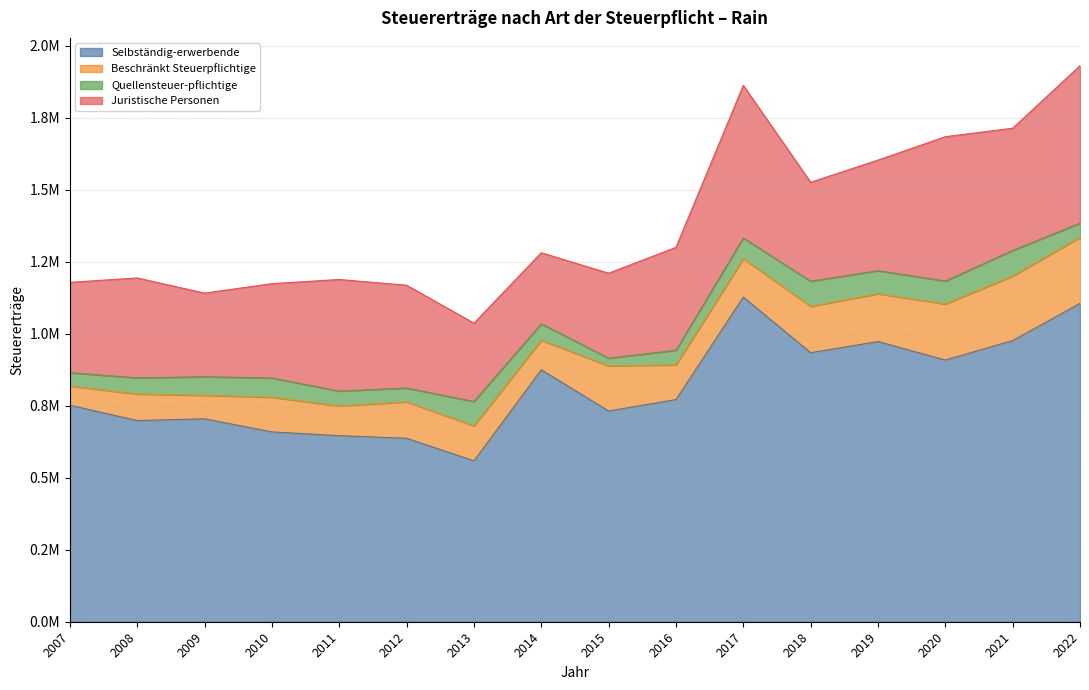

What is the difference between the maximum and second lowest values in the Beschränkt Steuerpflichtige series?

148043